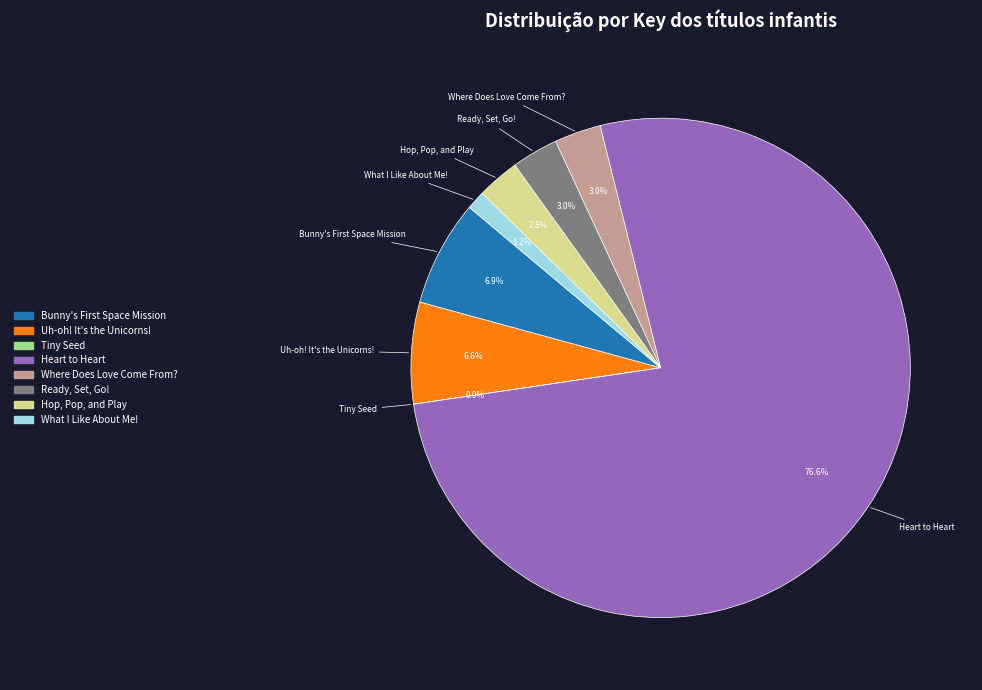

Which slice represents more than half of the pie?

Heart to Heart